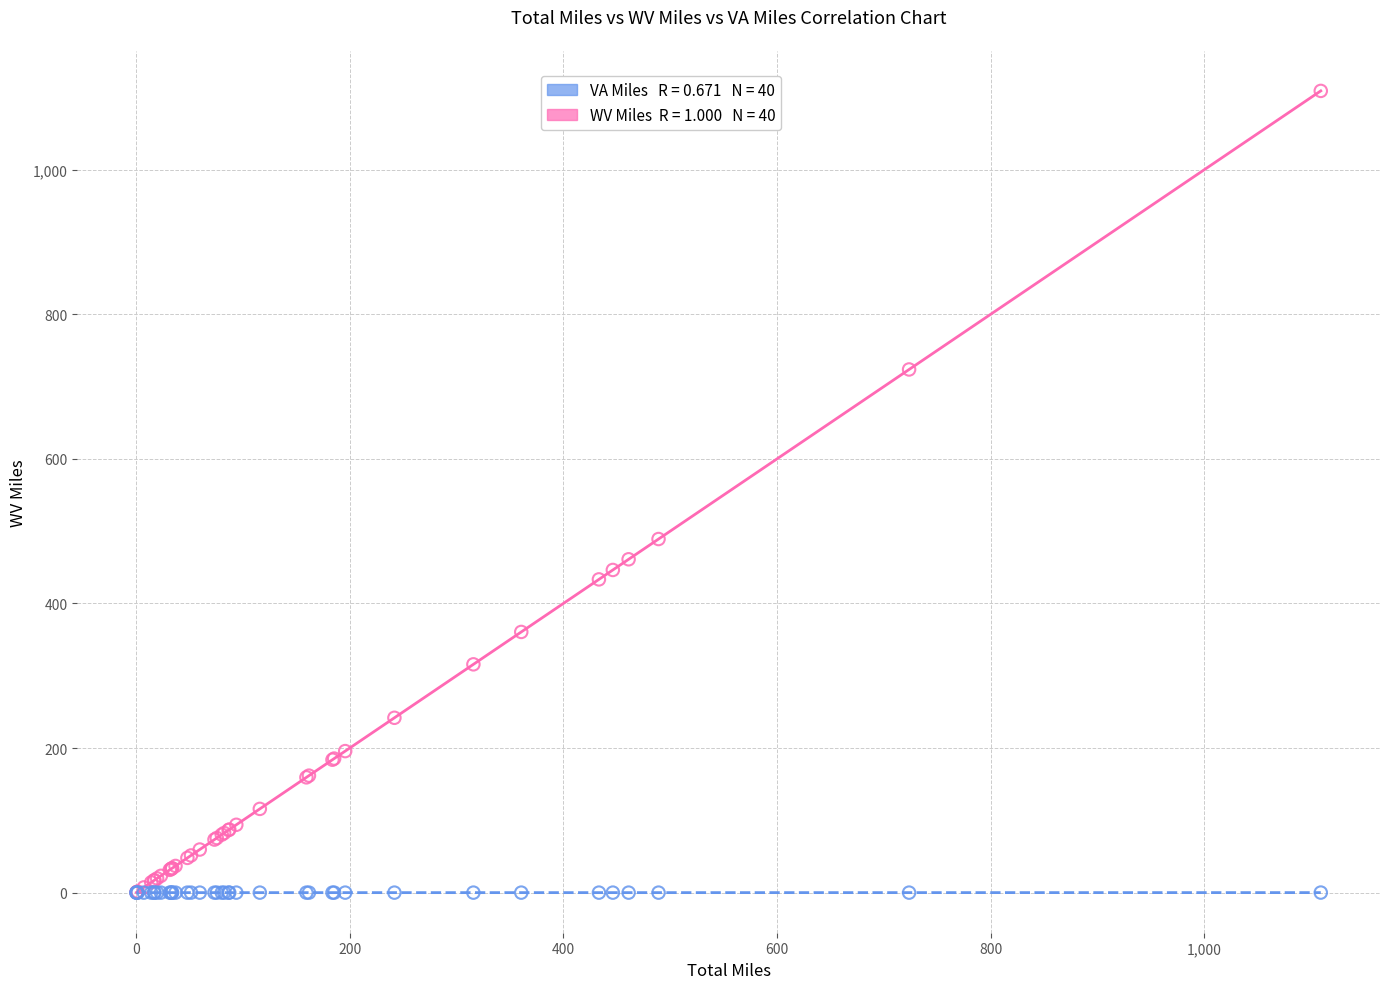

Across all series, what Y value is closest to 554?

489.1